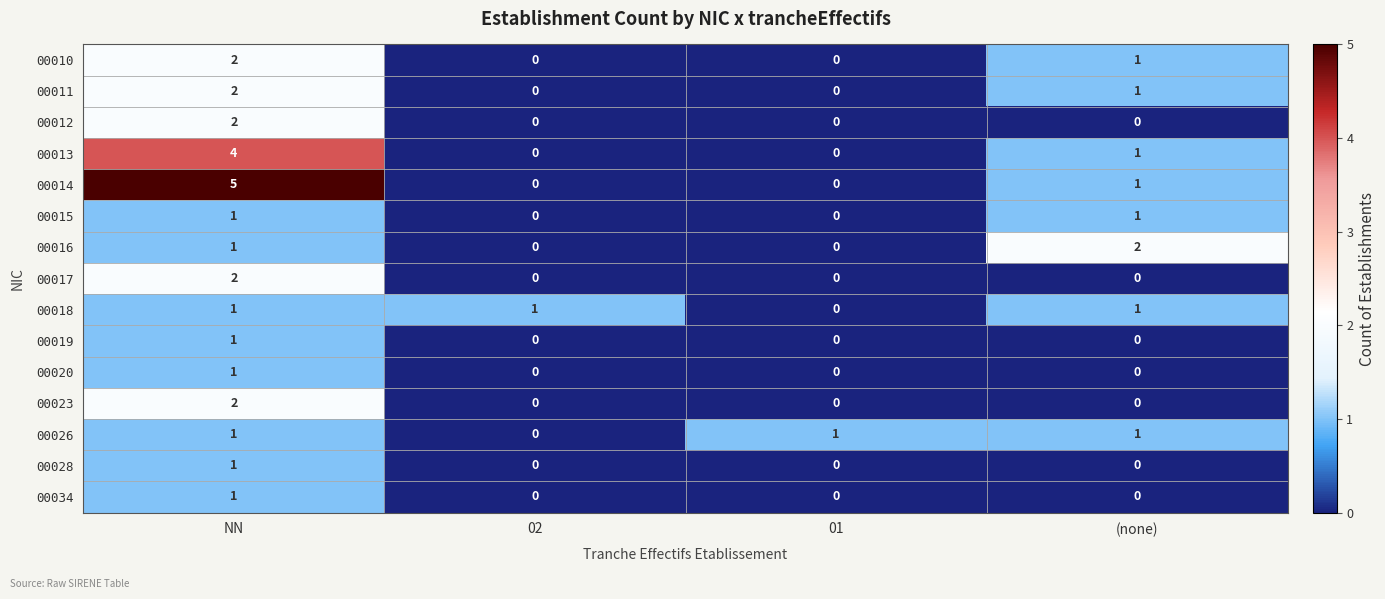

At which category is the sum across all series the highest?

NN